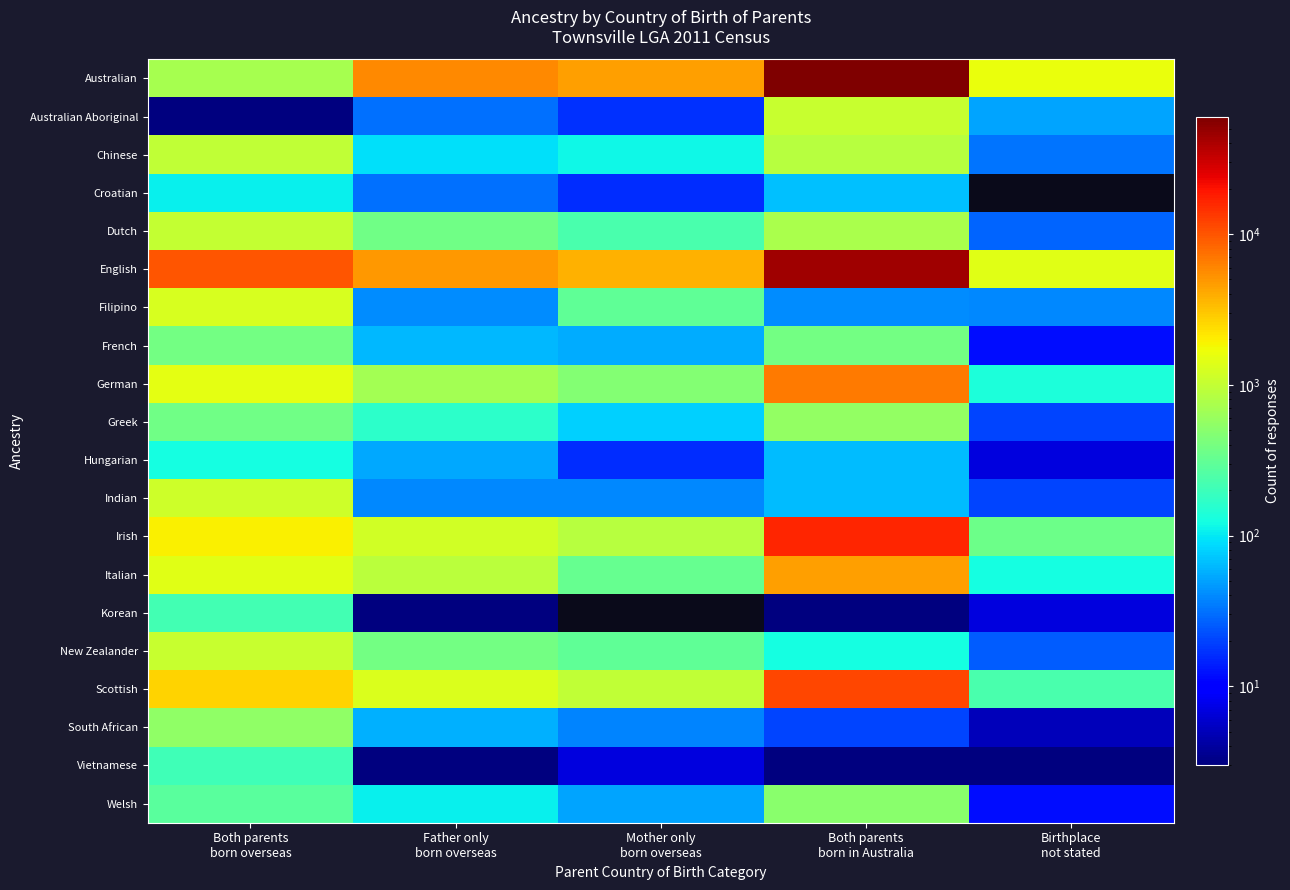

What is the total value across all series at Mother only
born overseas?

12206